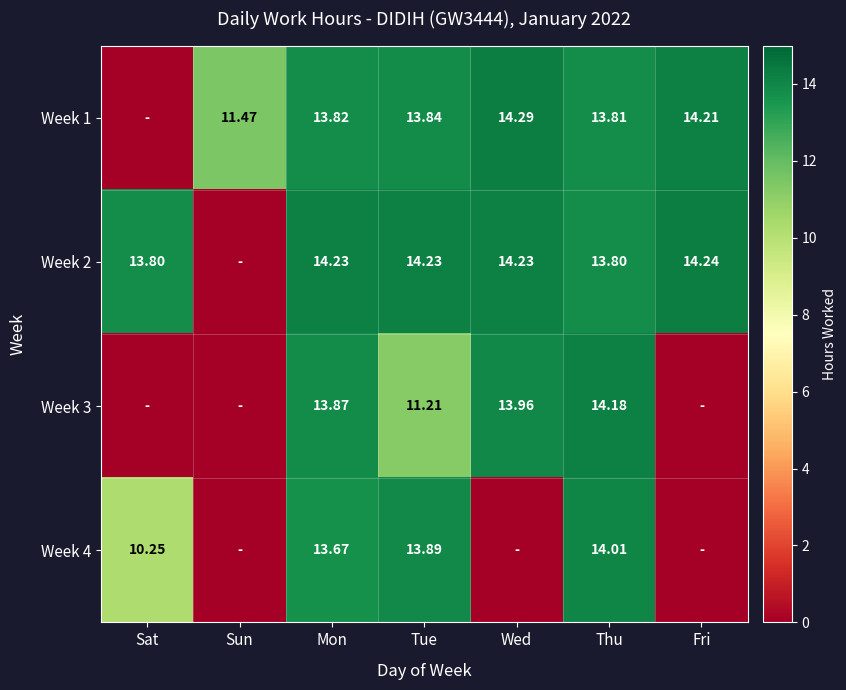

Is the value of Week 4 at Tue greater than the value of Week 3 at Mon?

Yes